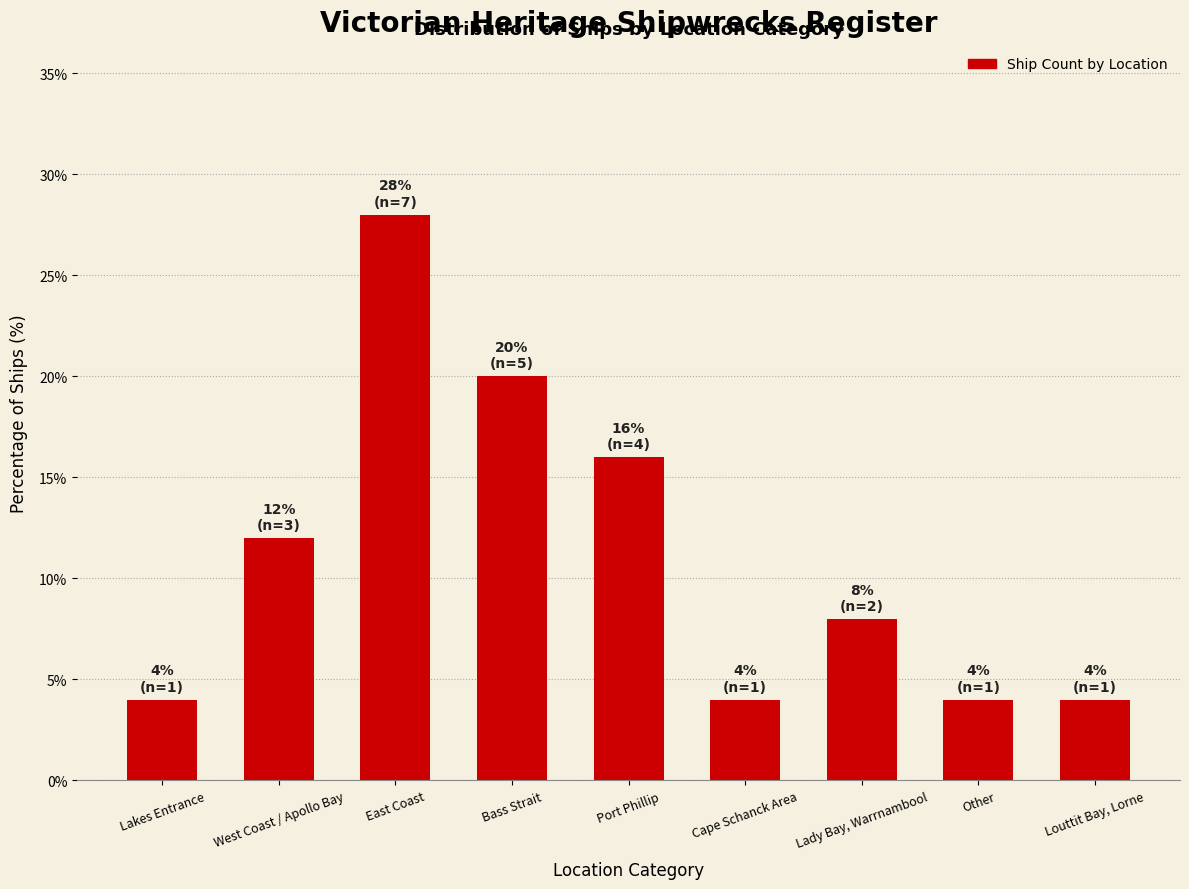

The value at Cape Schanck Area is 4.0. True or false?

True